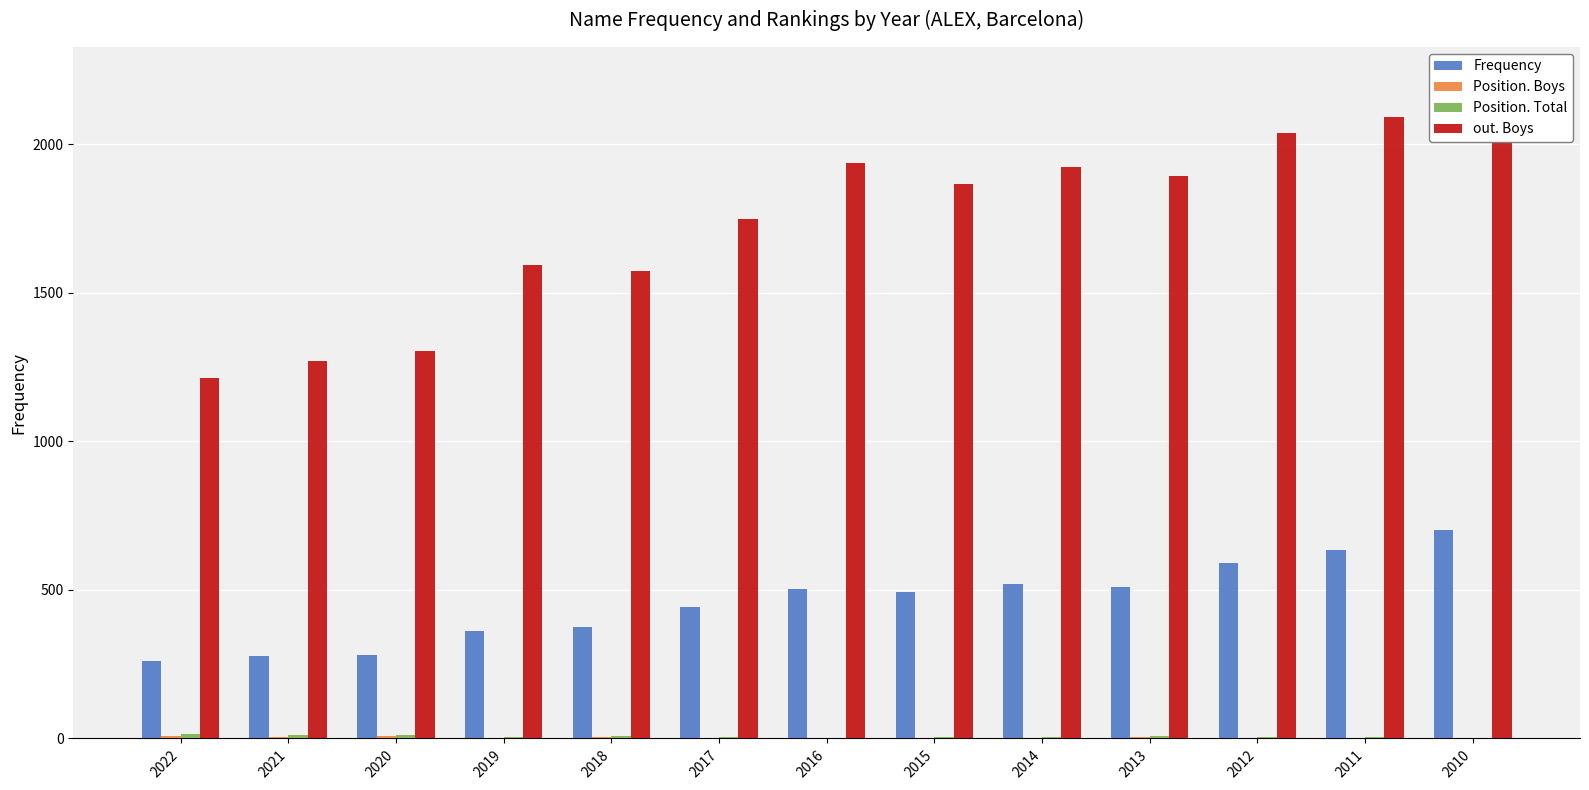

True or false: out. Boys has a value of 2217 at 2010.

True